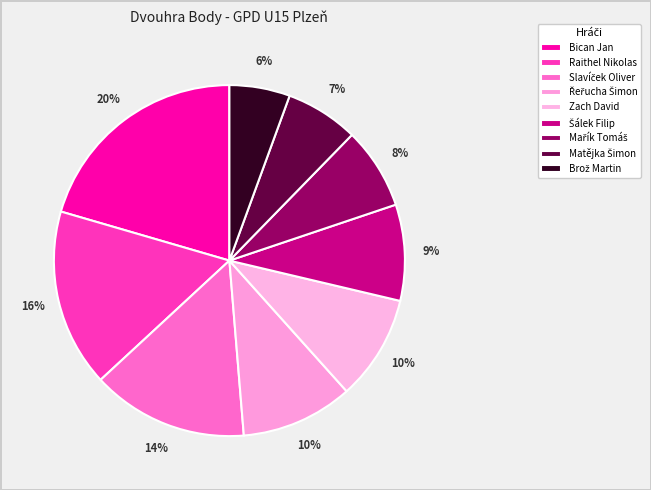

Which category has the biggest portion of the pie?

Bican Jan